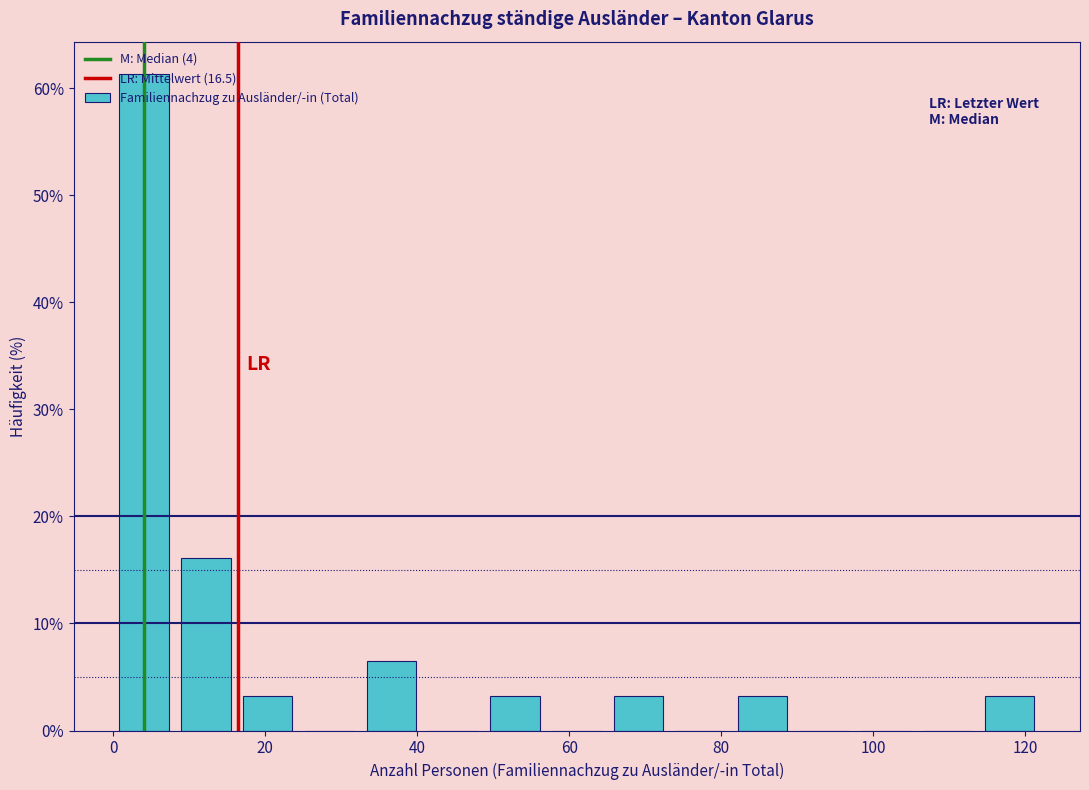

Reading left to right, list every bar in this chart as the range it spans on the x-axis followed by its height. Neither the bar edges nor the heights are printed on the chart, so give them approximately, as read against the axes.

0 to 8: 61
8 to 16: 16
16 to 24: 3
24 to 32: 0
32 to 40: 6
40 to 48: 0
48 to 56: 3
56 to 66: 0
66 to 74: 3
74 to 82: 0
82 to 90: 3
90 to 98: 0
98 to 106: 0
106 to 114: 0
114 to 122: 3